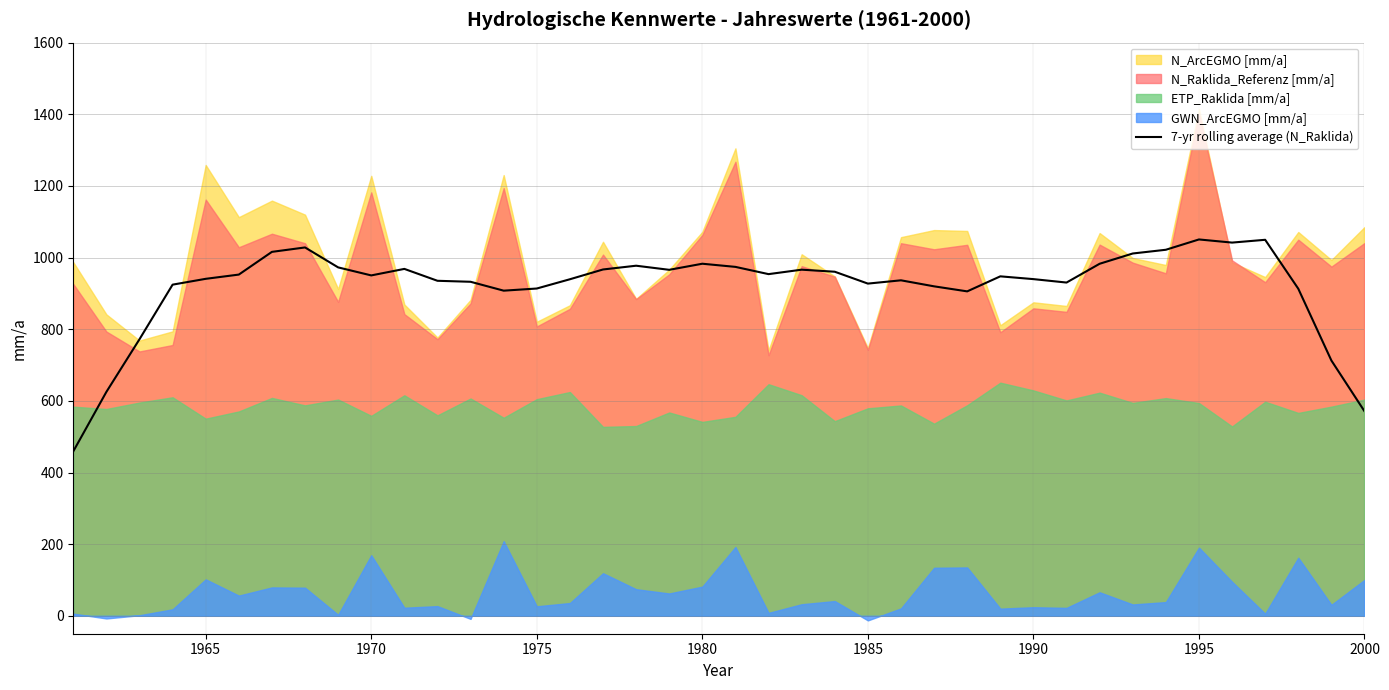

The value of 7-yr rolling average (N_Raklida) at 2000 is 774.9. True or false?

False